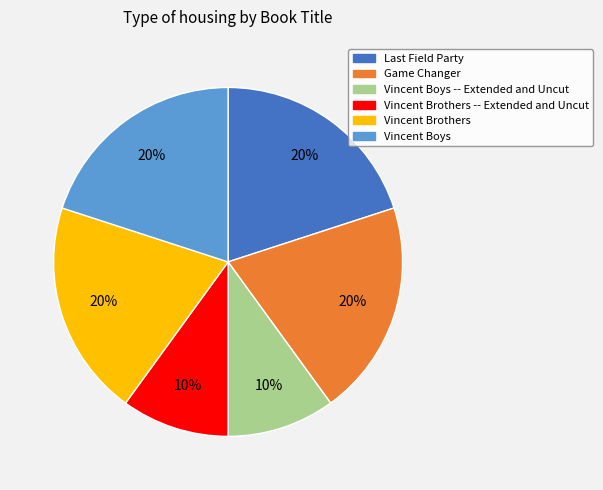

To the nearest percent, what portion does Vincent Boys -- Extended and Uncut represent?

10%